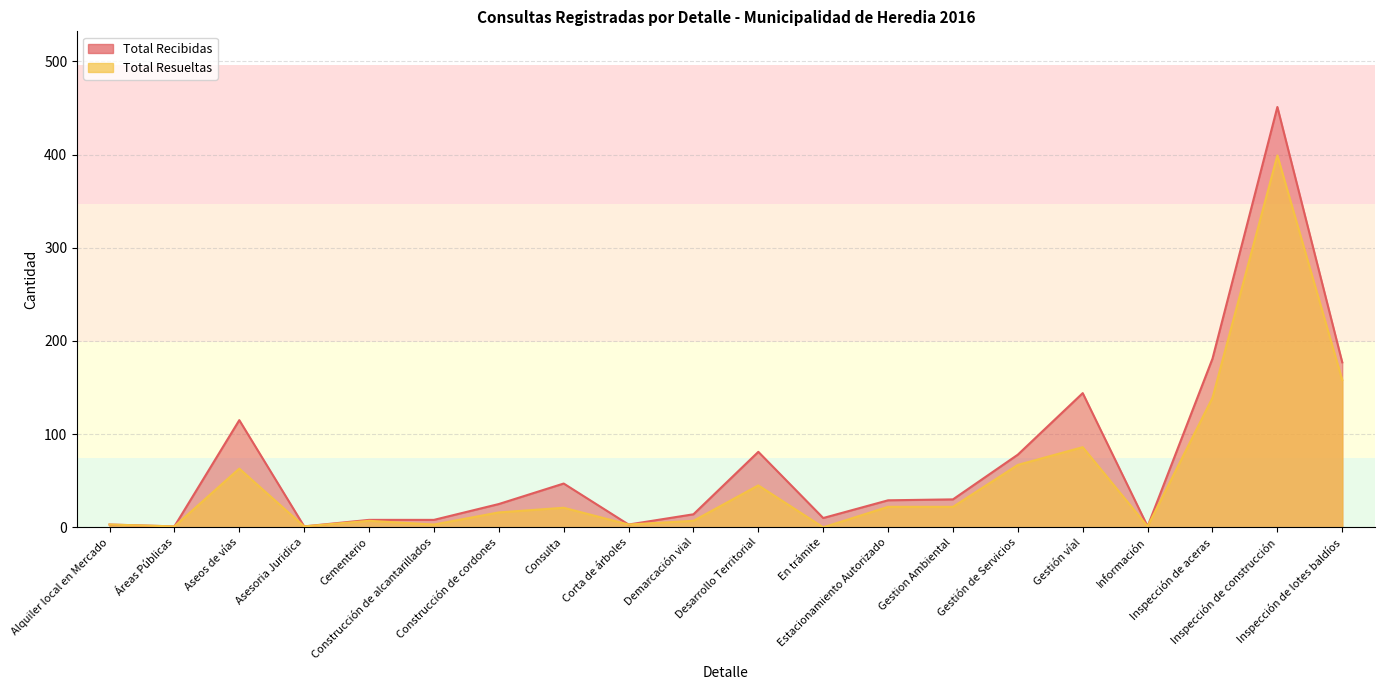

Rank the series by their maximum value, from highest to lowest.

Total Recibidas, Total Resueltas